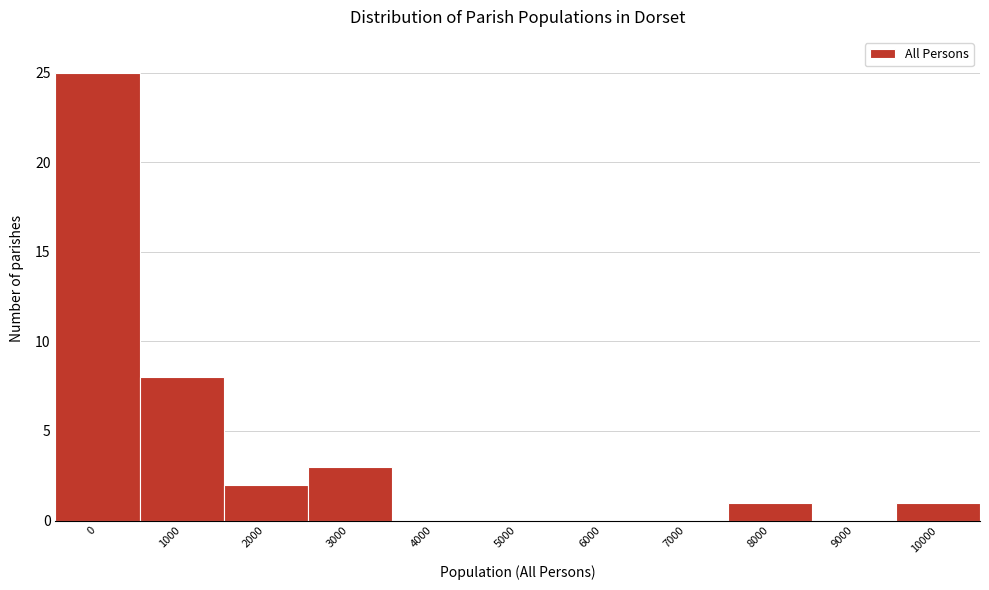

Reading right to left, list all the values displayed in this chart.

10000=1	9000=0	8000=1	7000=0	6000=0	5000=0	4000=0	3000=3	2000=2	1000=8	0=25